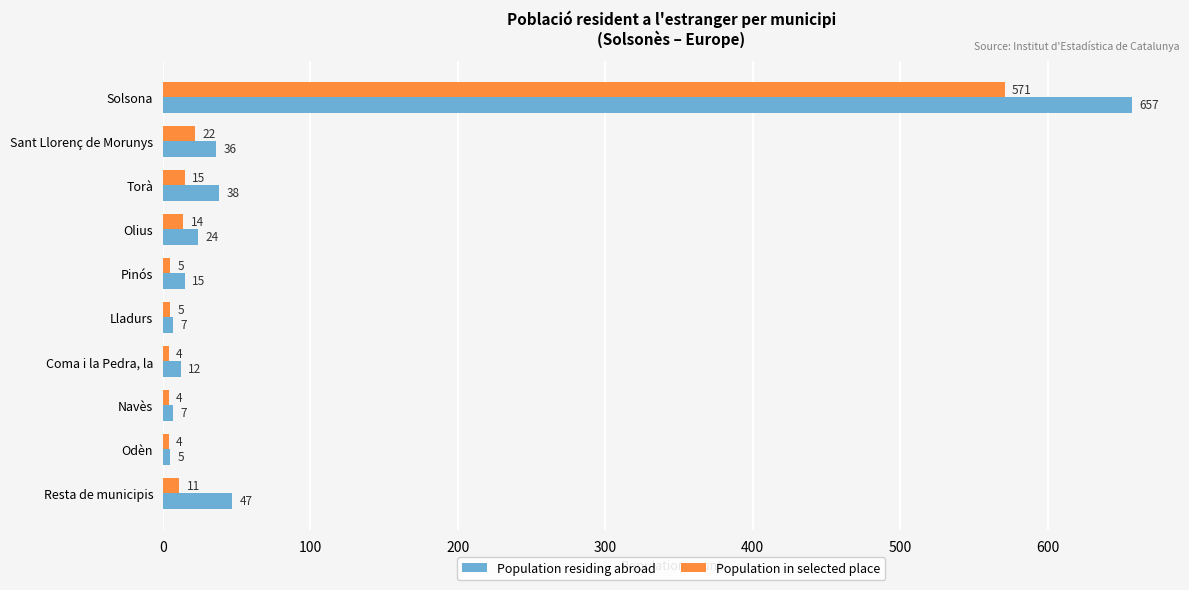

Rank the series by their maximum value, from lowest to highest.

Population in selected place, Population residing abroad